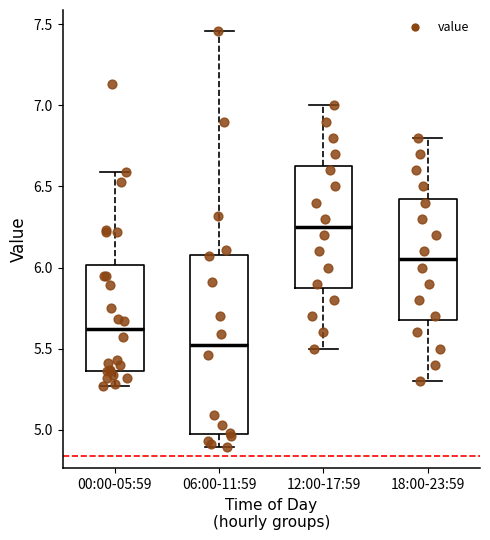

Comparing the boxes themselves (not the whiskers), which one is the tallest?

06:00-11:59